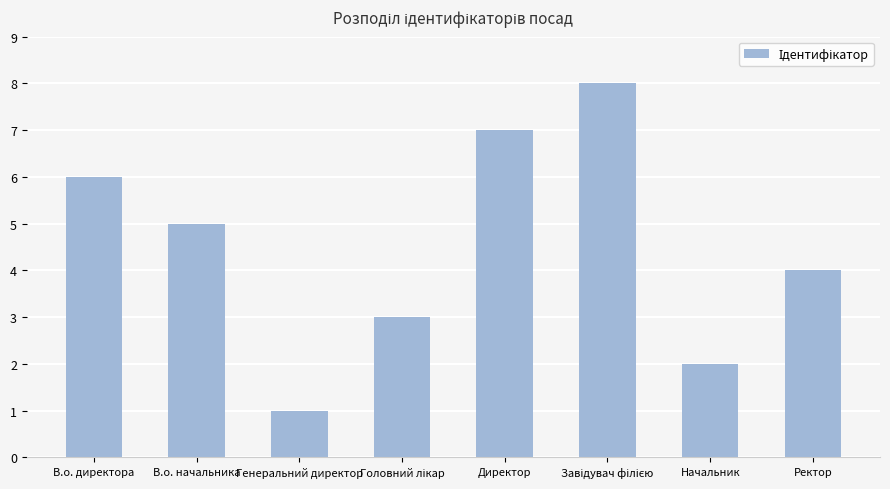

Reading left to right, what are all the values shown in this chart?

6	5	1	3	7	8	2	4